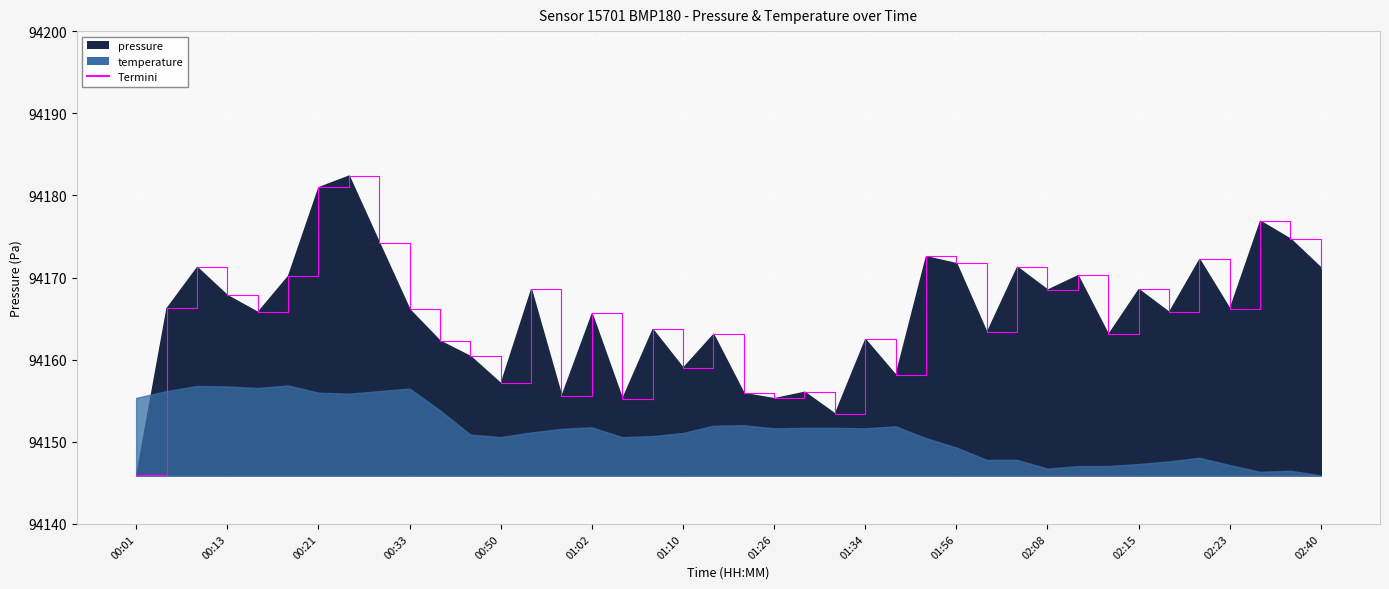

What is the change in value from 00:21 to 26?

+1.3